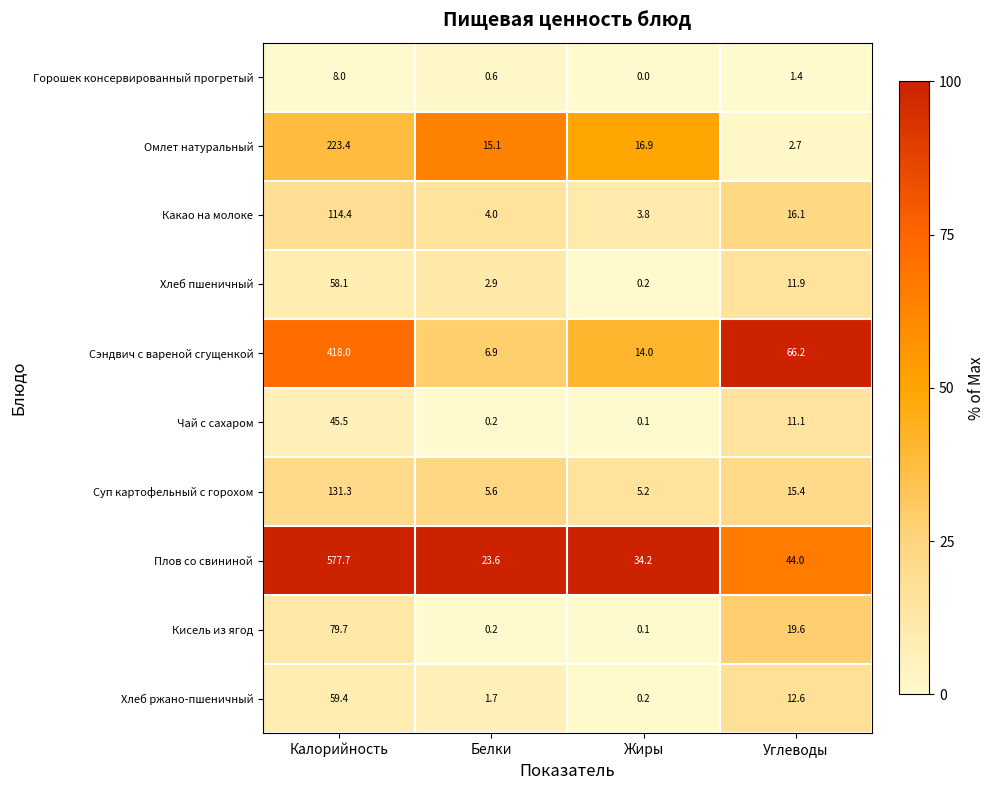

Which series changed the most between Калорийность and Углеводы?

Плов со свининой